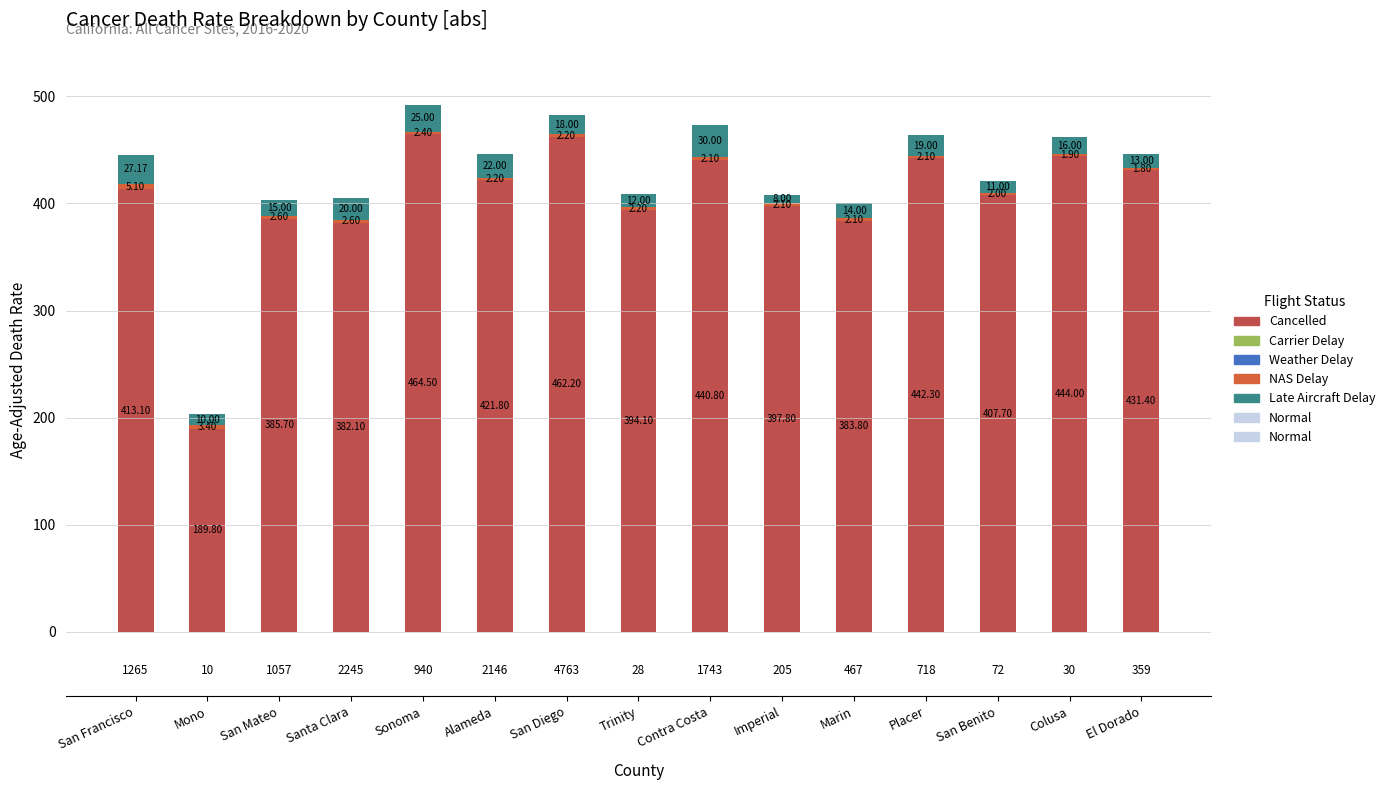

Rank the series by their maximum value, from lowest to highest.

Carrier Delay, Weather Delay, NAS Delay, Late Aircraft Delay, Cancelled